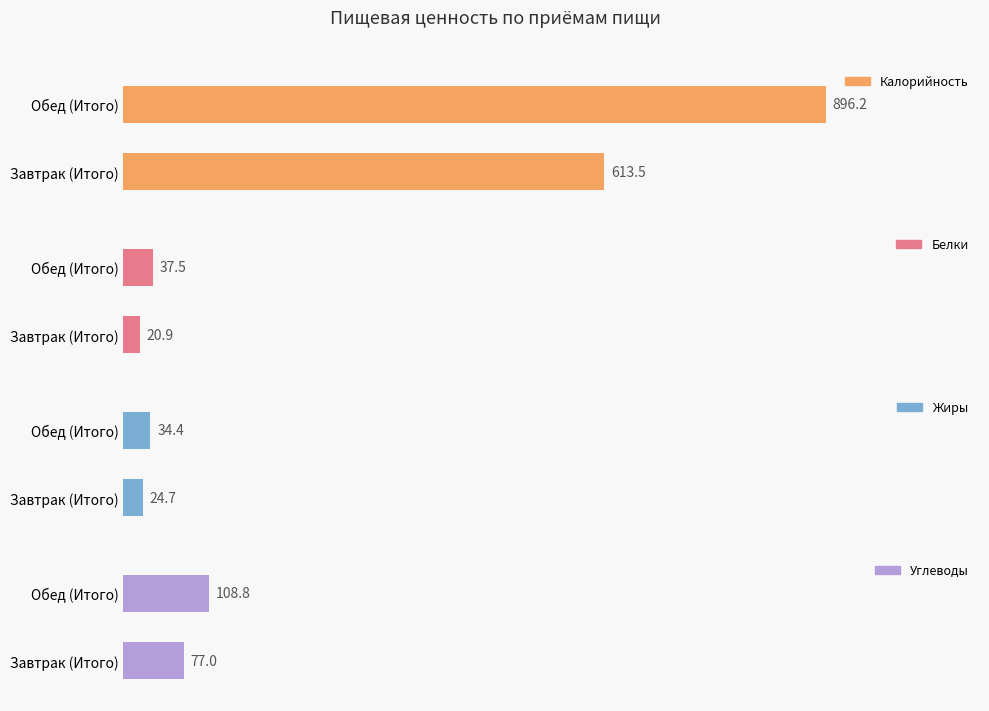

How many bars are there in total?

8